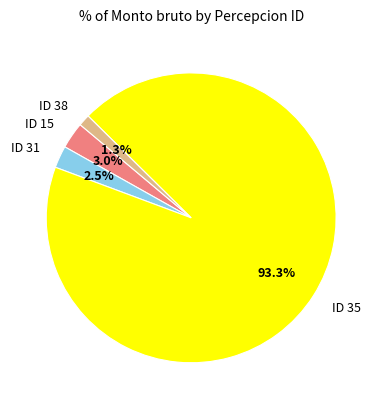

Which category has the smallest portion of the pie?

ID 38